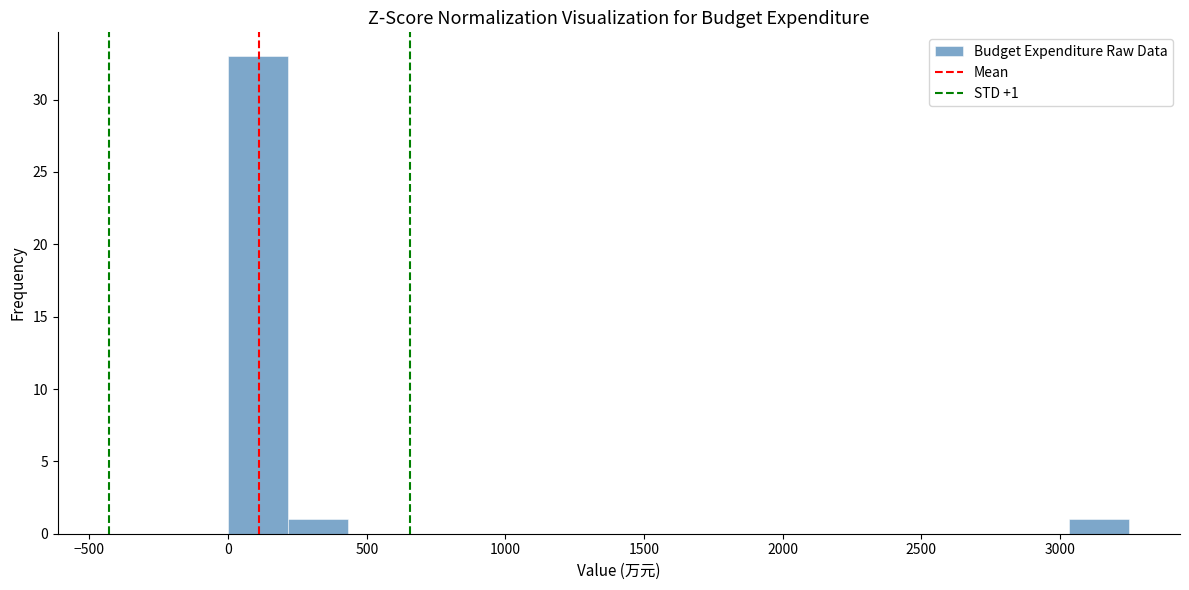

Over which range of the x-axis is the bar tallest?

0 to 200